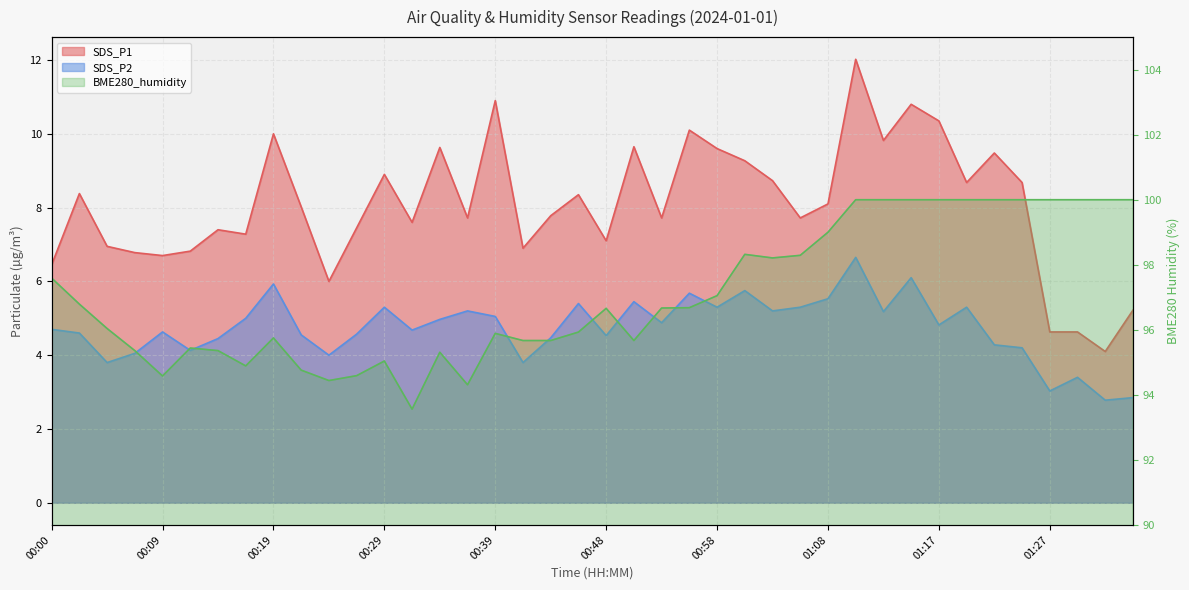

At which category does SDS_P2 reach its first local valley?

00:05